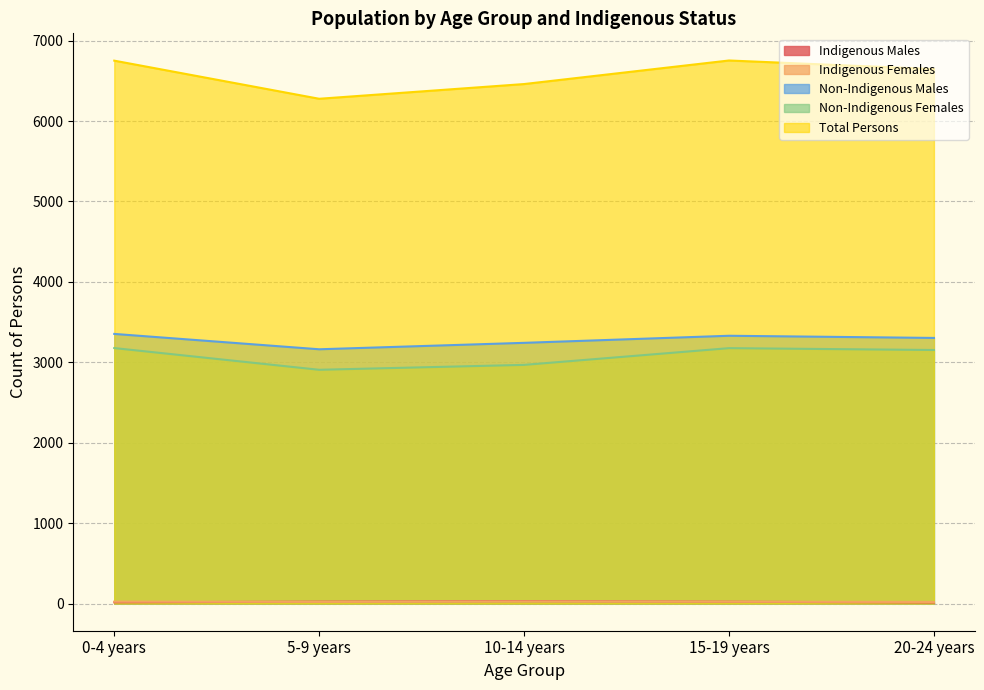

Where is Non-Indigenous Males nearest to the value 3257?

10-14 years